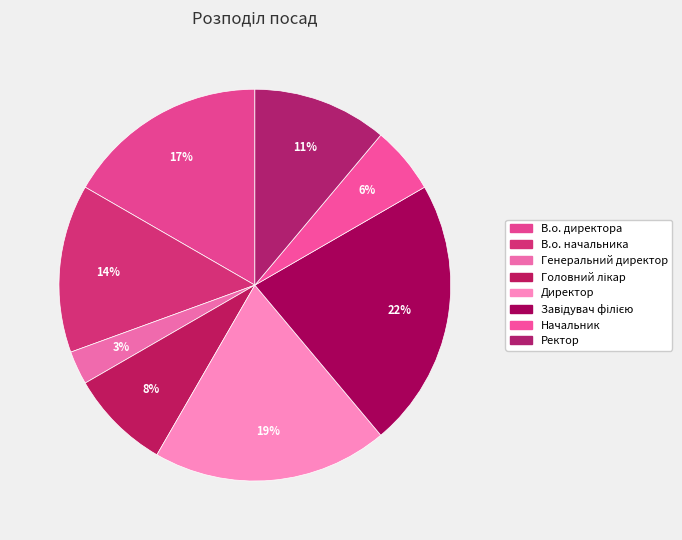

To the nearest percent, what is the average slice percentage?

12%